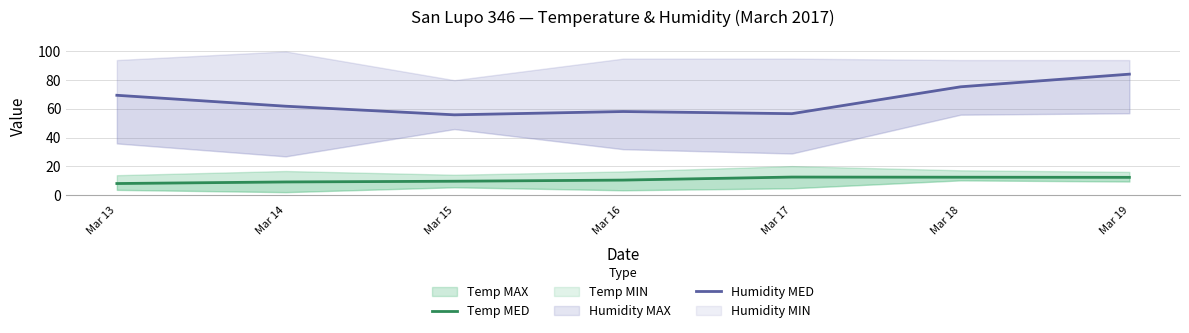

What is the value of the Temp MED point at the 1st from the left?

8.1